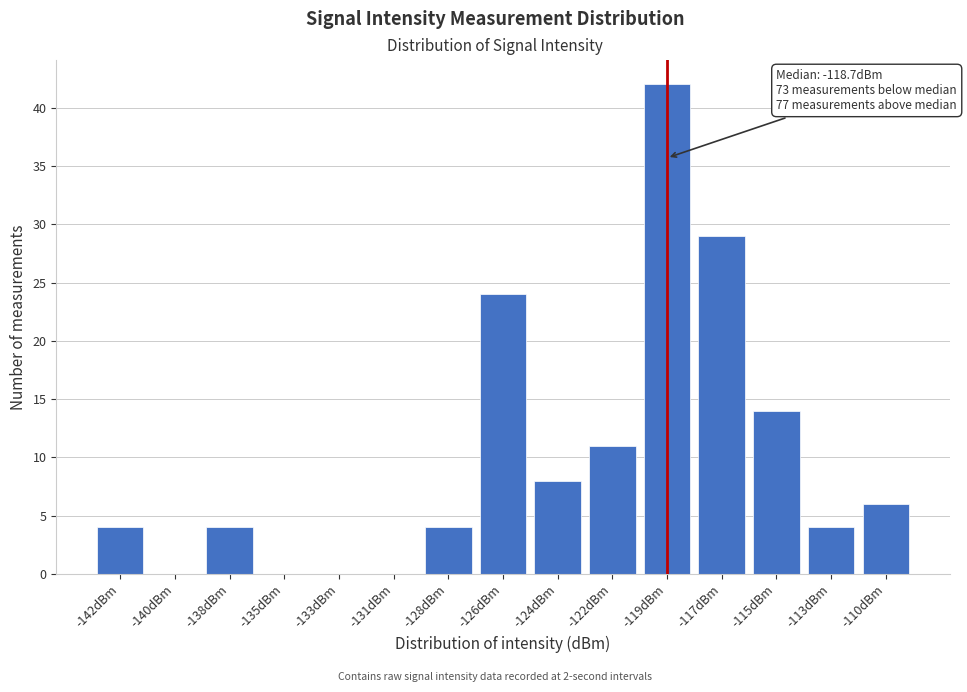

Reading right to left, list all the values displayed in this chart.

-110dBm=6	-113dBm=4	-115dBm=14	-117dBm=29	-119dBm=42	-122dBm=11	-124dBm=8	-126dBm=24	-128dBm=4	-131dBm=0	-133dBm=0	-135dBm=0	-138dBm=4	-140dBm=0	-142dBm=4